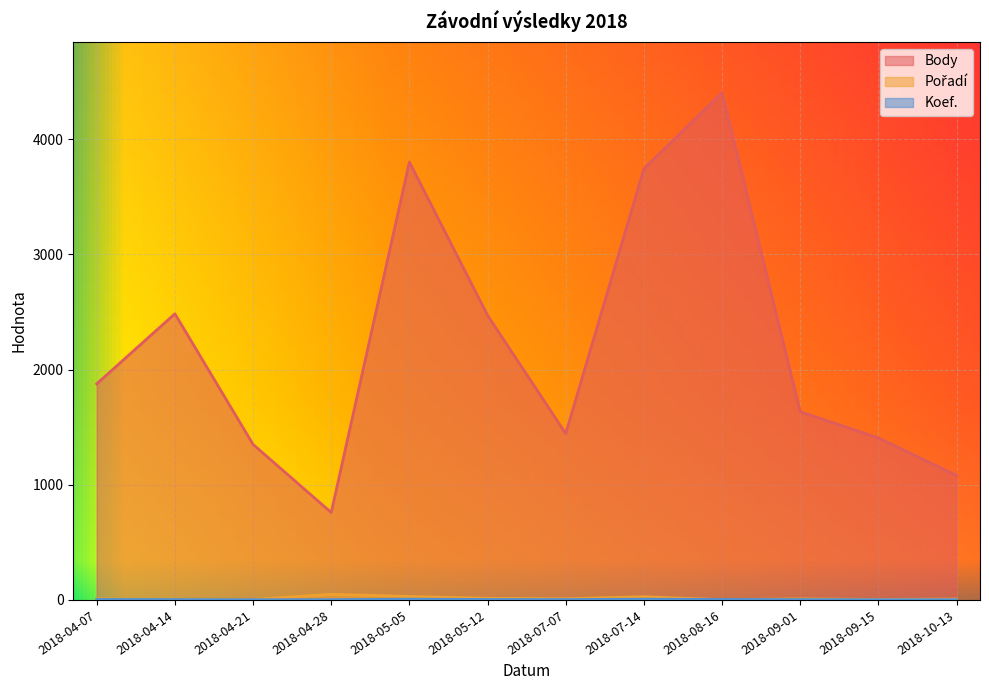

What is the value of the Body point at the 12th from the left?

1081